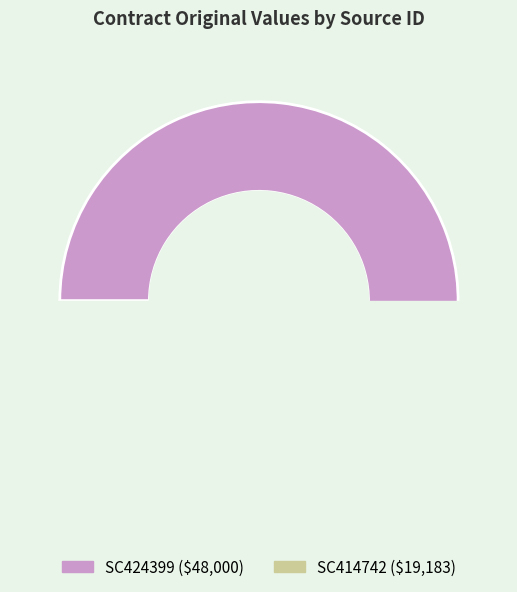

How much of the chart is everything except SC424399?

28.6%